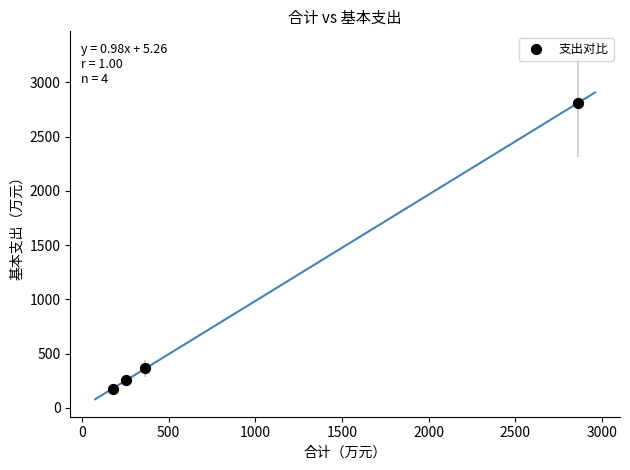

What is the average X value?

914.4